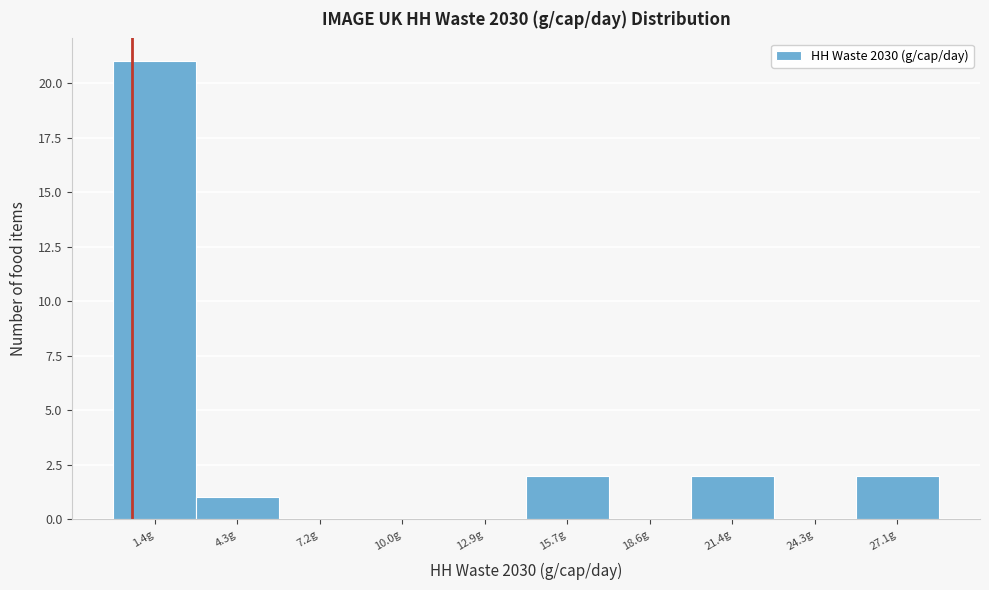

Reading left to right, list every bar in this chart as the range it spans on the x-axis followed by its height. Neither the bar edges nor the heights are printed on the chart, so give them approximately, as read against the axes.

0.0 to 3.0: 21
3.0 to 5.5: 1
5.5 to 8.5: 0
8.5 to 11.5: 0
11.5 to 14.5: 0
14.5 to 17.0: 2
17.0 to 20.0: 0
20.0 to 23.0: 2
23.0 to 25.5: 0
25.5 to 28.5: 2